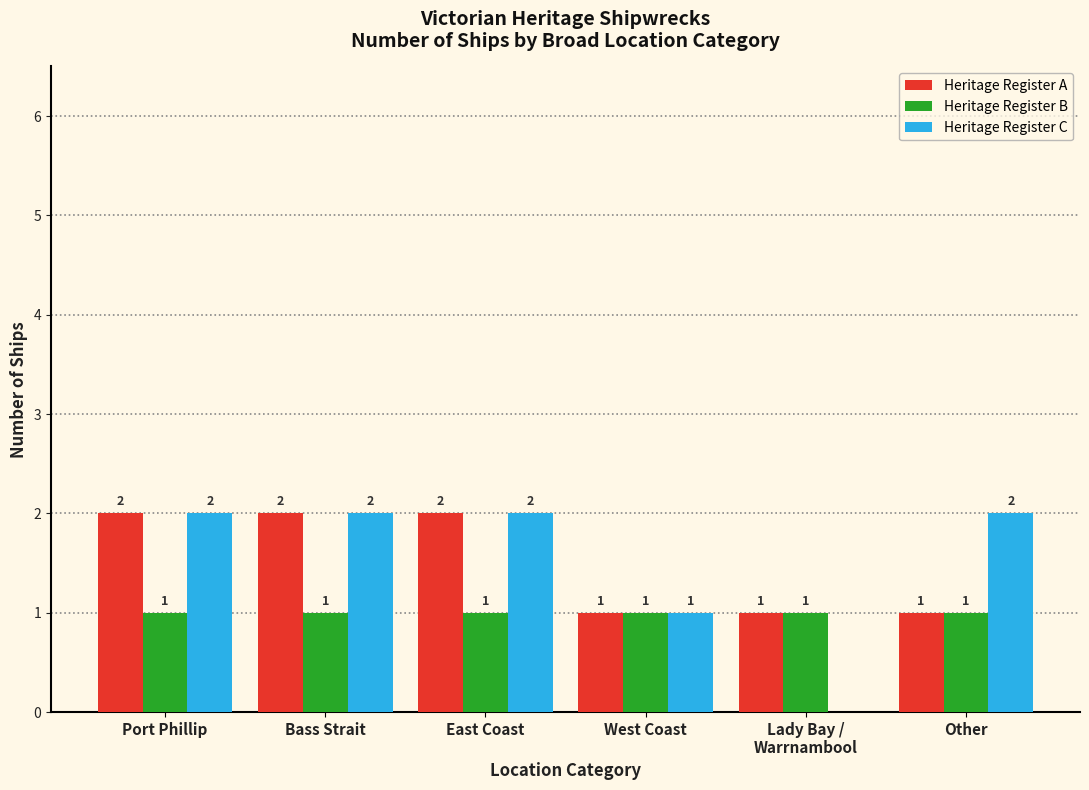

What is the maximum value shown in the chart?

2